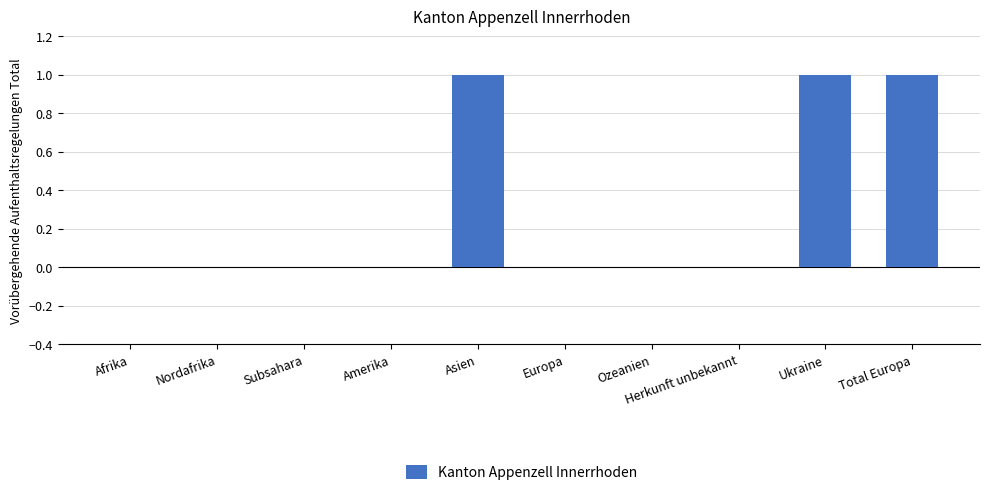

What is the sum of all values?

3